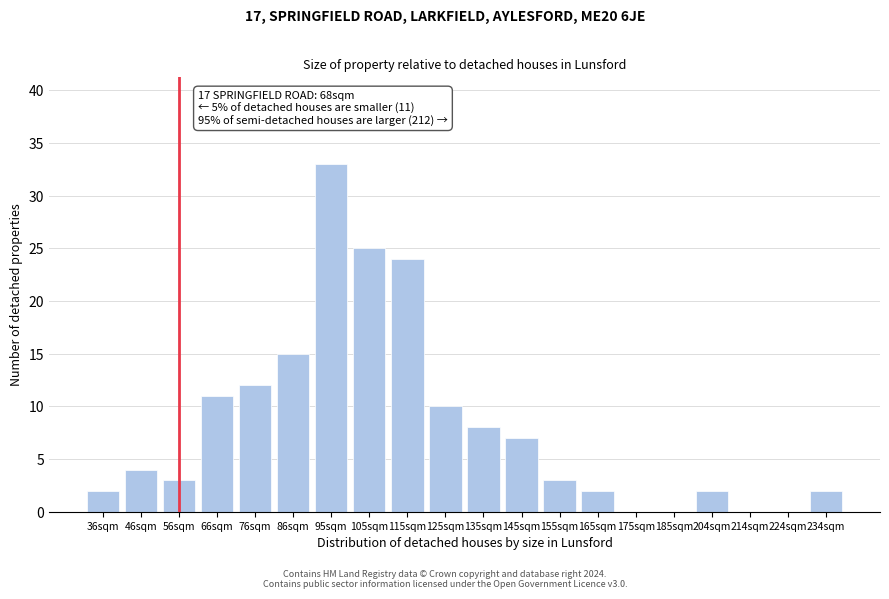

Reading left to right, transcribe all the data shown in this chart.

36sqm=2	46sqm=4	56sqm=3	66sqm=11	76sqm=12	86sqm=15	95sqm=33	105sqm=25	115sqm=24	125sqm=10	135sqm=8	145sqm=7	155sqm=3	165sqm=2	175sqm=0	185sqm=0	204sqm=2	214sqm=0	224sqm=0	234sqm=2